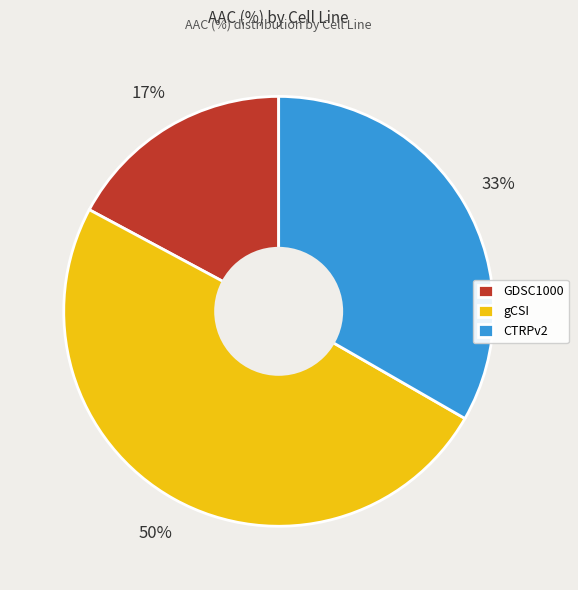

Approximately how many times larger is the value at GDSC1000 compared to gCSI?

0.3